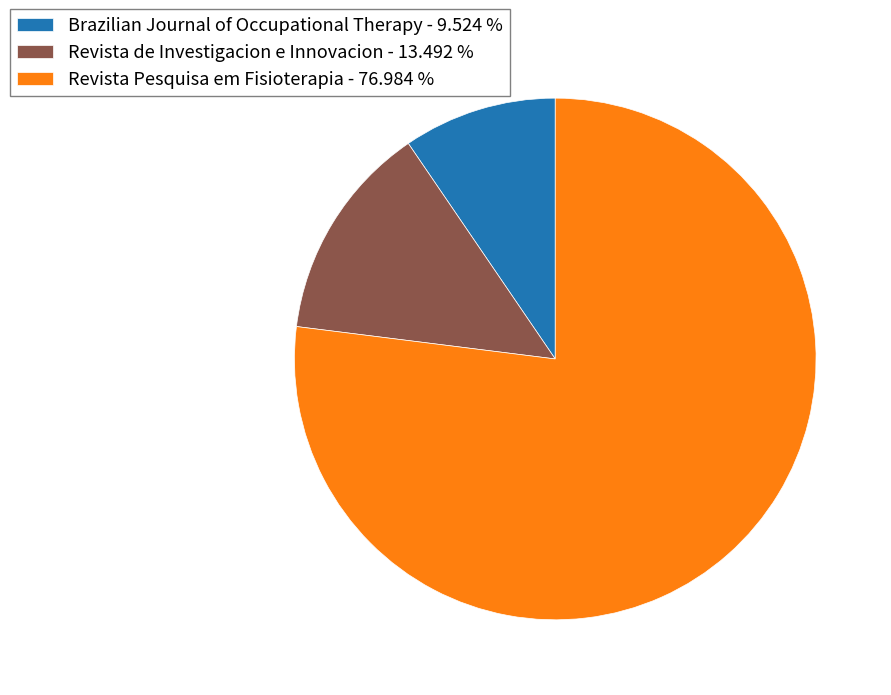

Which has a higher value, Revista de Investigacion e Innovacion - 13.492 % or Revista Pesquisa em Fisioterapia - 76.984 %?

Revista Pesquisa em Fisioterapia - 76.984 %